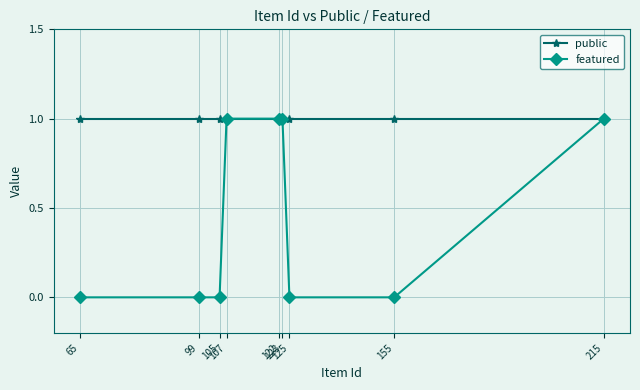

Rank the series by their average value, from lowest to highest.

featured, public